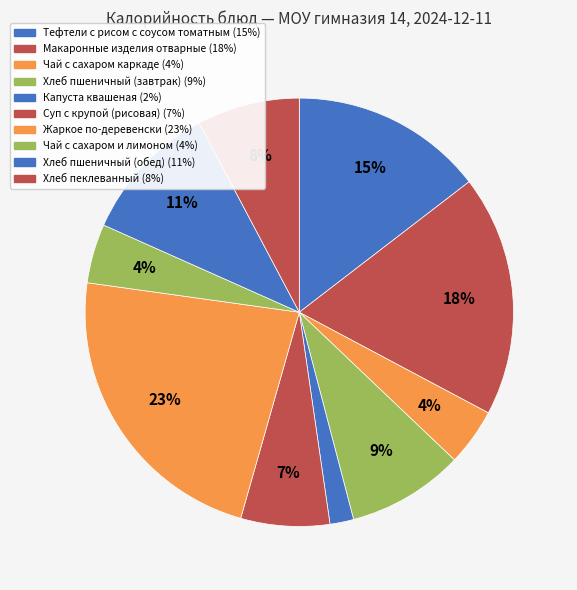

How many slices are in this pie chart?

10